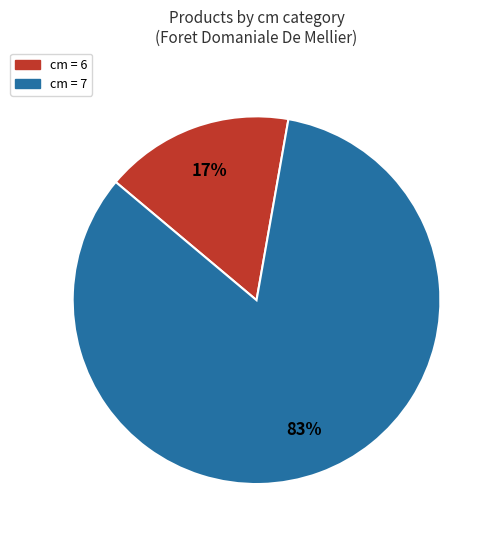

Does any single category account for the majority?

Yes